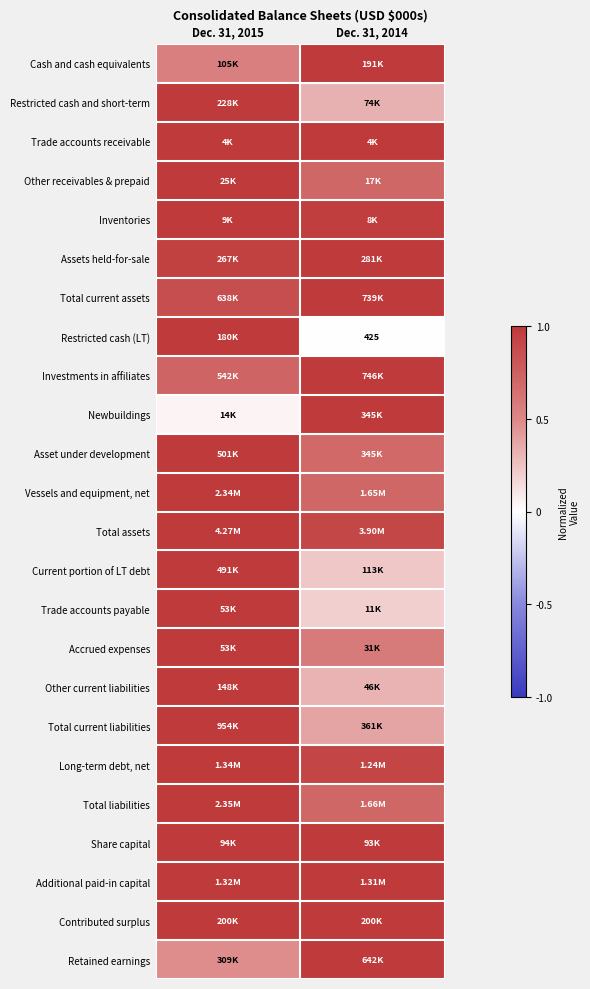

What is the total value across all series at Dec. 31, 2014?

17.6